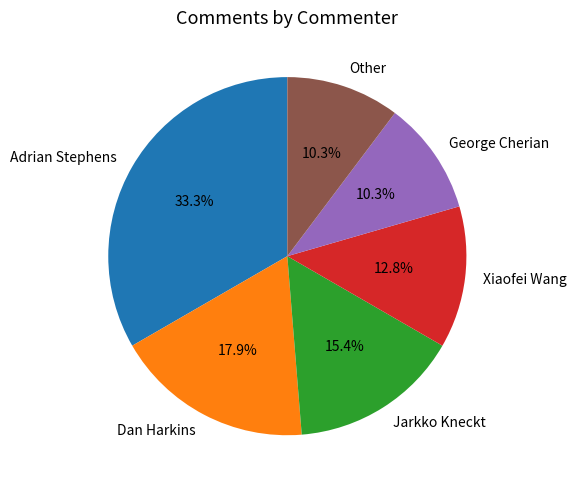

To the nearest percent, what portion does Other represent?

10%